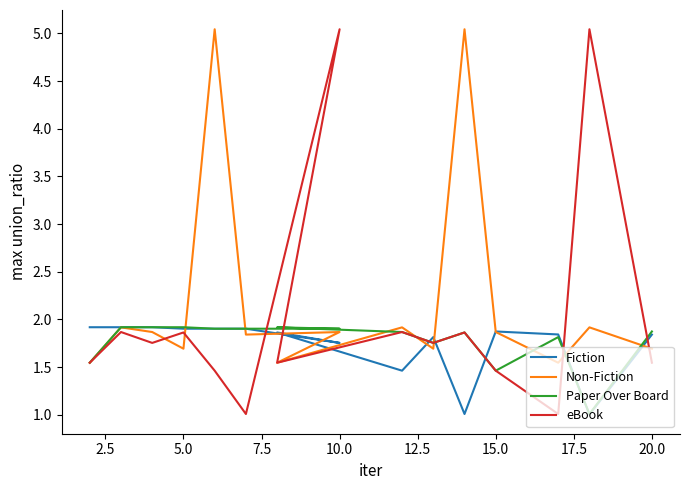

At which label does Paper Over Board reach its peak?

5.0